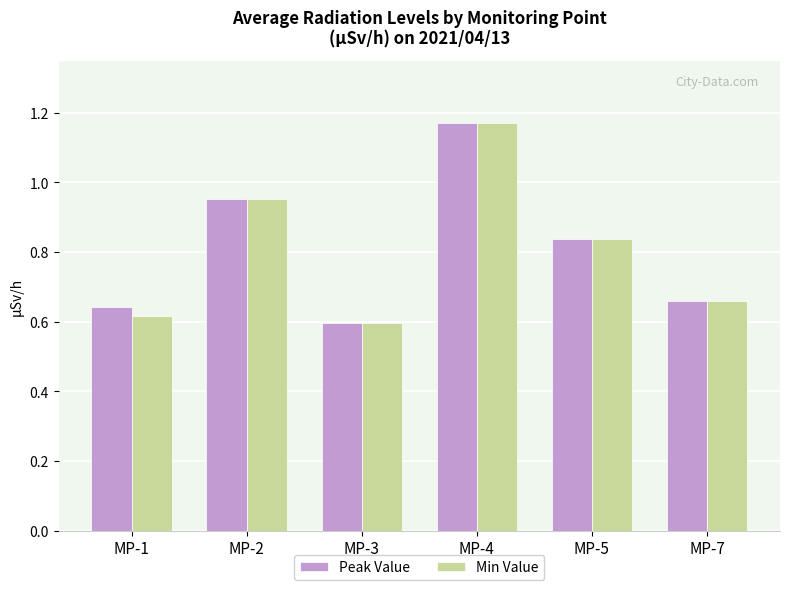

What is the sum of all Peak Value values?

4.9